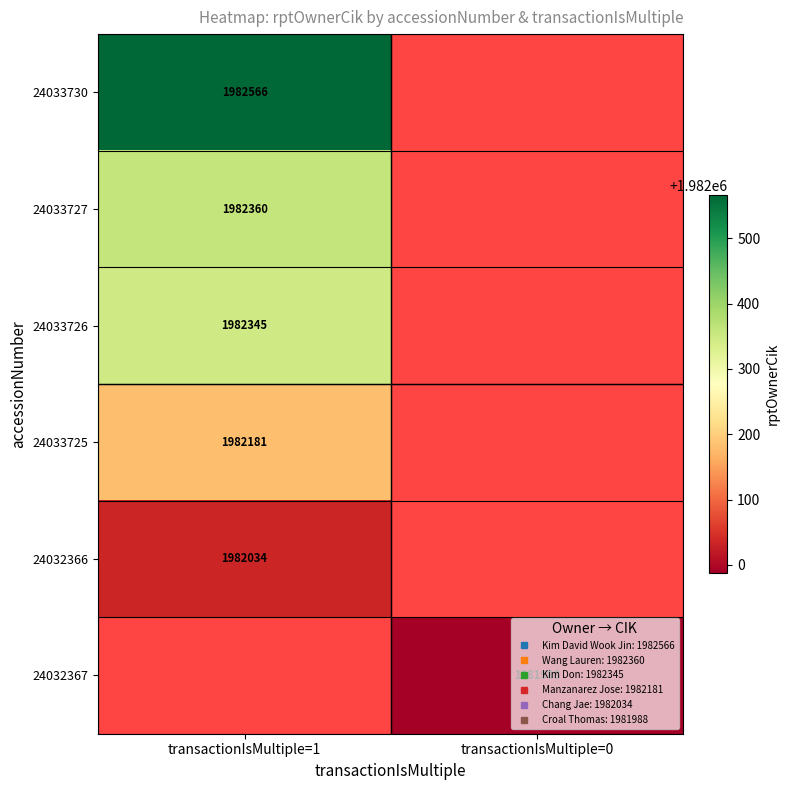

What is the maximum value shown in the chart?

1982566.0